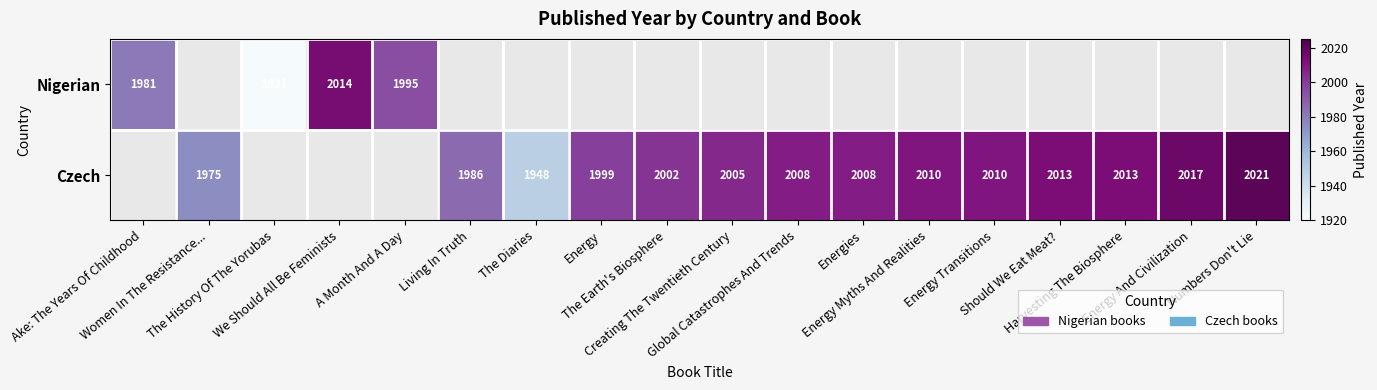

List the series in order of their peak value, lowest first.

Nigerian, Czech